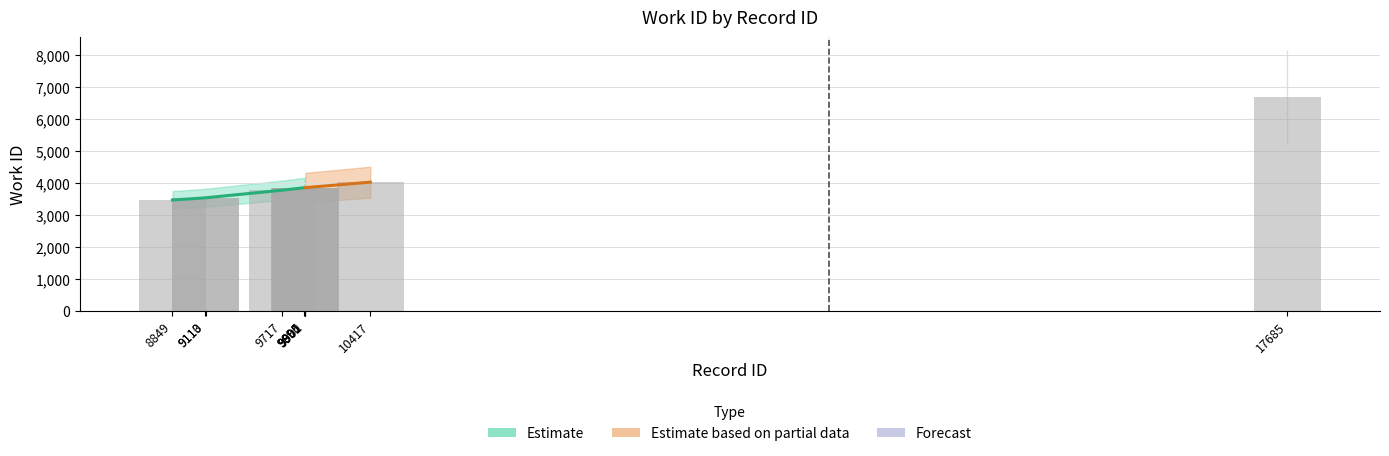

What is the change in value from 9717 to 9902?

+81